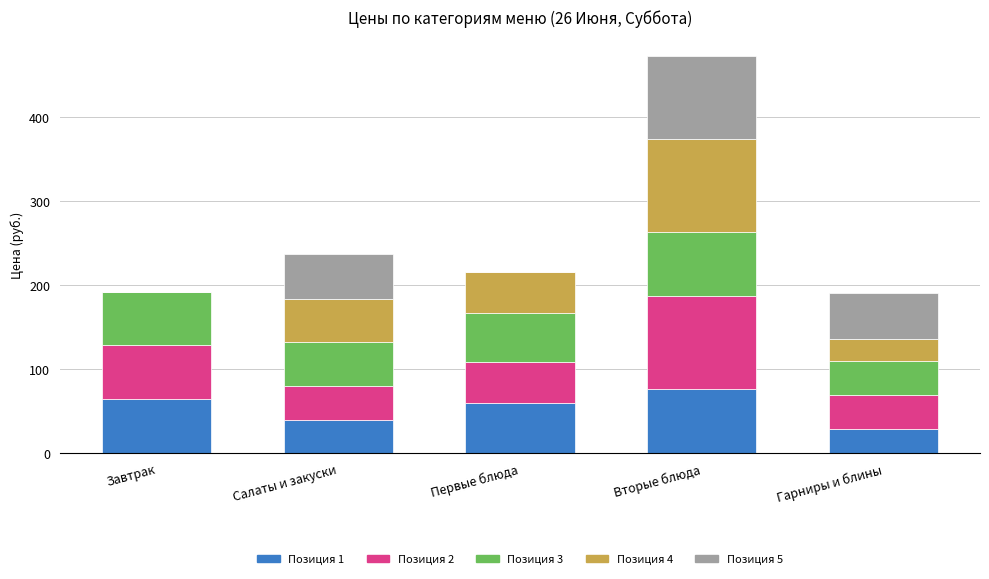

The value of Позиция 1 at Завтрак is 100. True or false?

False